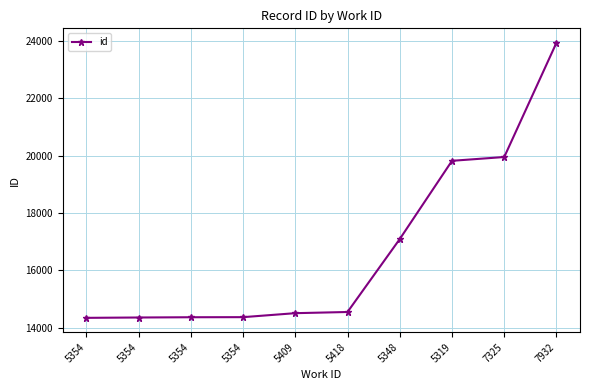

True or false: the data has more than 1 interior local peaks.

False